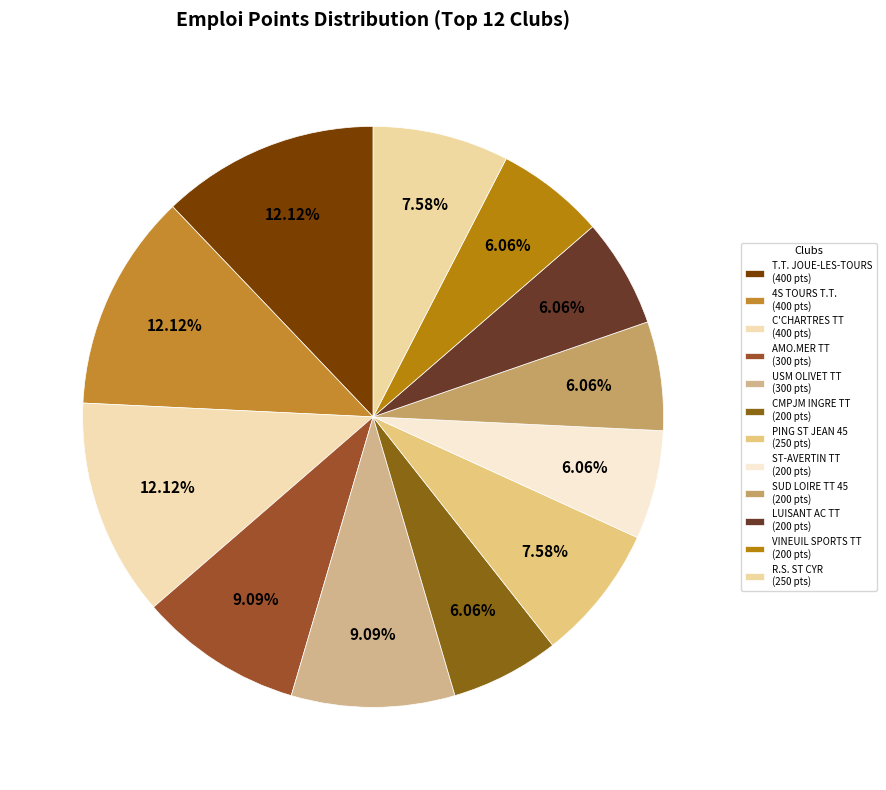

Which category has the smallest portion of the pie?

04450571 CMPJM INGRE TT